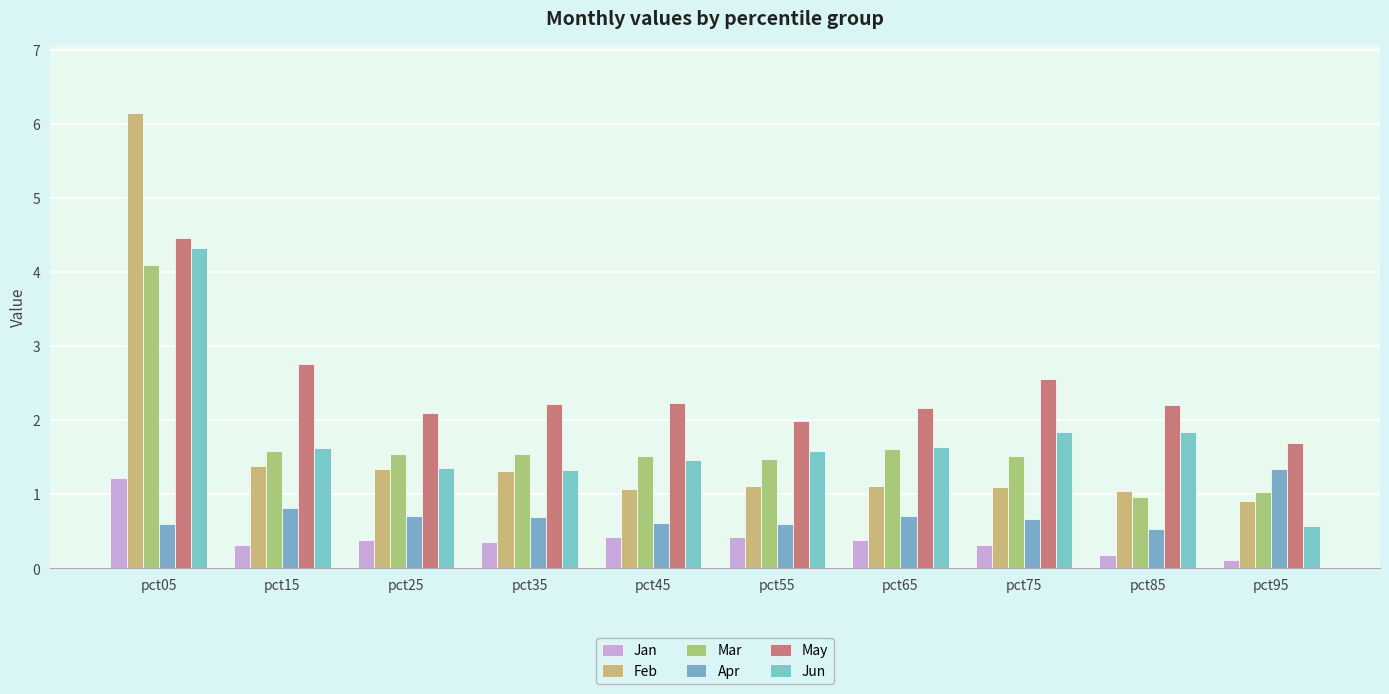

At which label is Mar closest to 2?

pct65